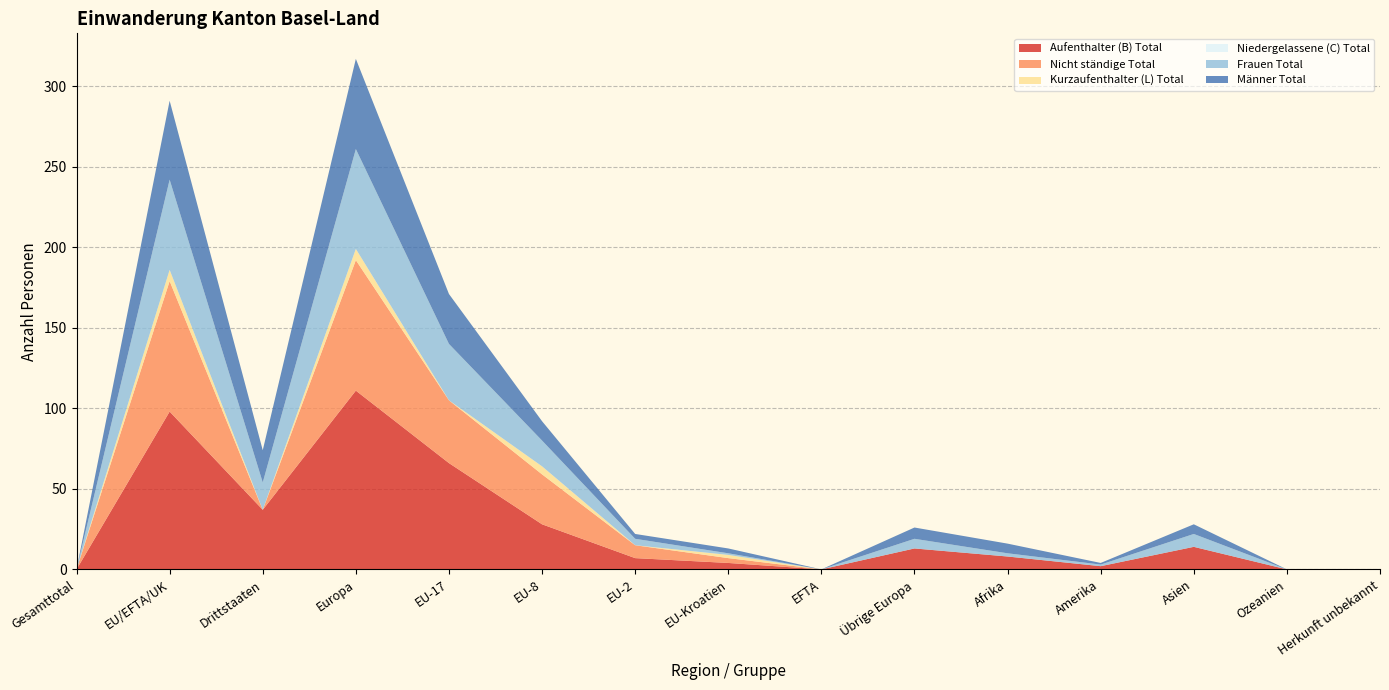

Reading left to right, list all the values displayed in this chart.

Aufenthalter (B) Total: 0	98	37	111	66	28	7	4	0	13	8	2	14	0	0
Nicht ständige Total: 0	81	0	81	39	31	8	3	0	0	0	0	0	0	0
Kurzaufenthalter (L) Total: 0	7	0	7	0	5	0	2	0	0	0	0	0	0	0
Niedergelassene (C) Total: 0	0	0	0	0	0	0	0	0	0	0	0	0	0	0
Frauen Total: 0	56	17	62	35	16	4	1	0	6	2	1	8	0	0
Männer Total: 0	49	20	56	31	12	3	3	0	7	6	1	6	0	0